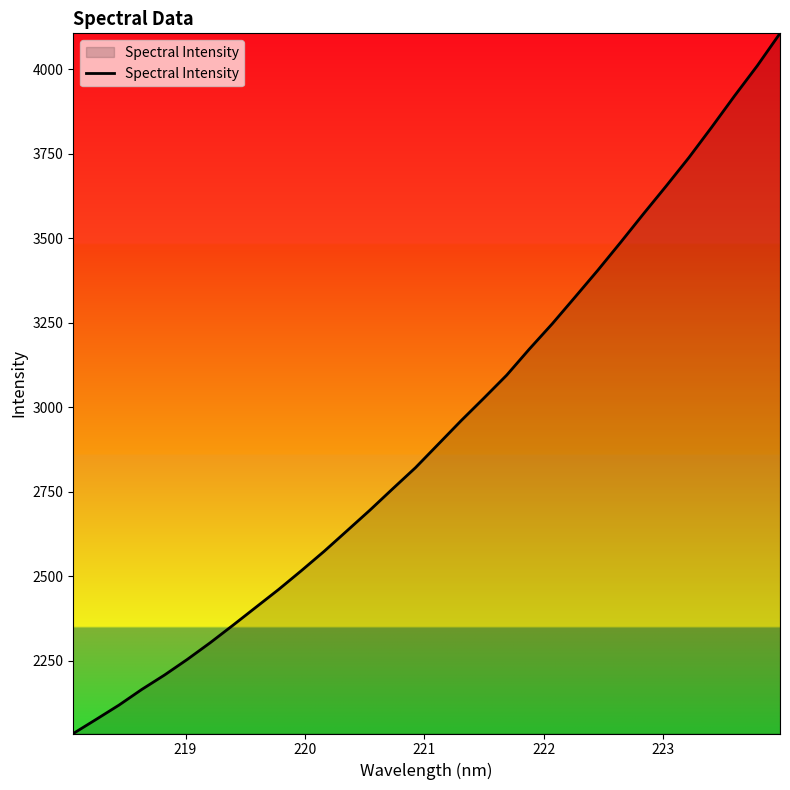

What is the greatest value displayed?

4106.9